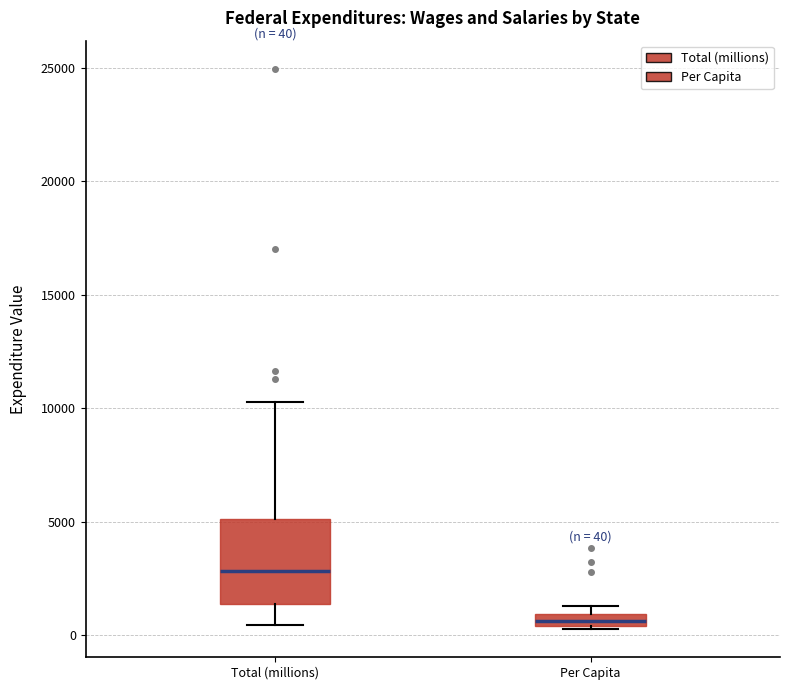

Which box's median line is the highest?

Total (millions)